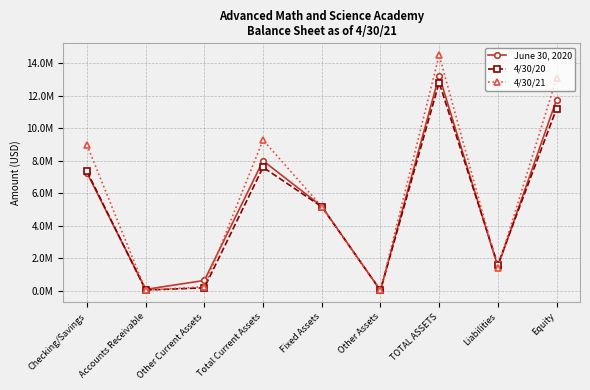

At which label is 4/30/20 closest to 6421944?

Checking/Savings